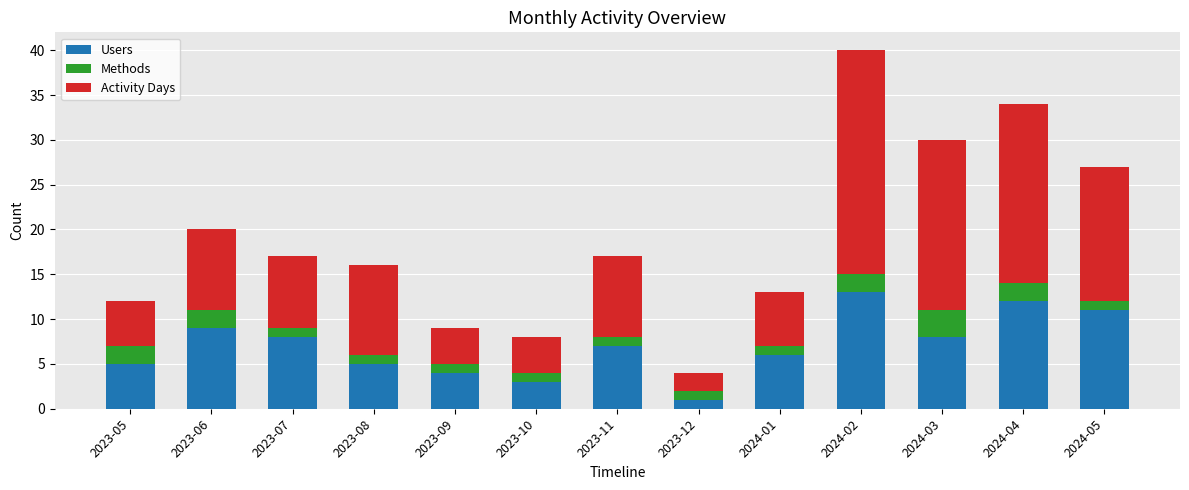

What is the maximum value for Users?

13